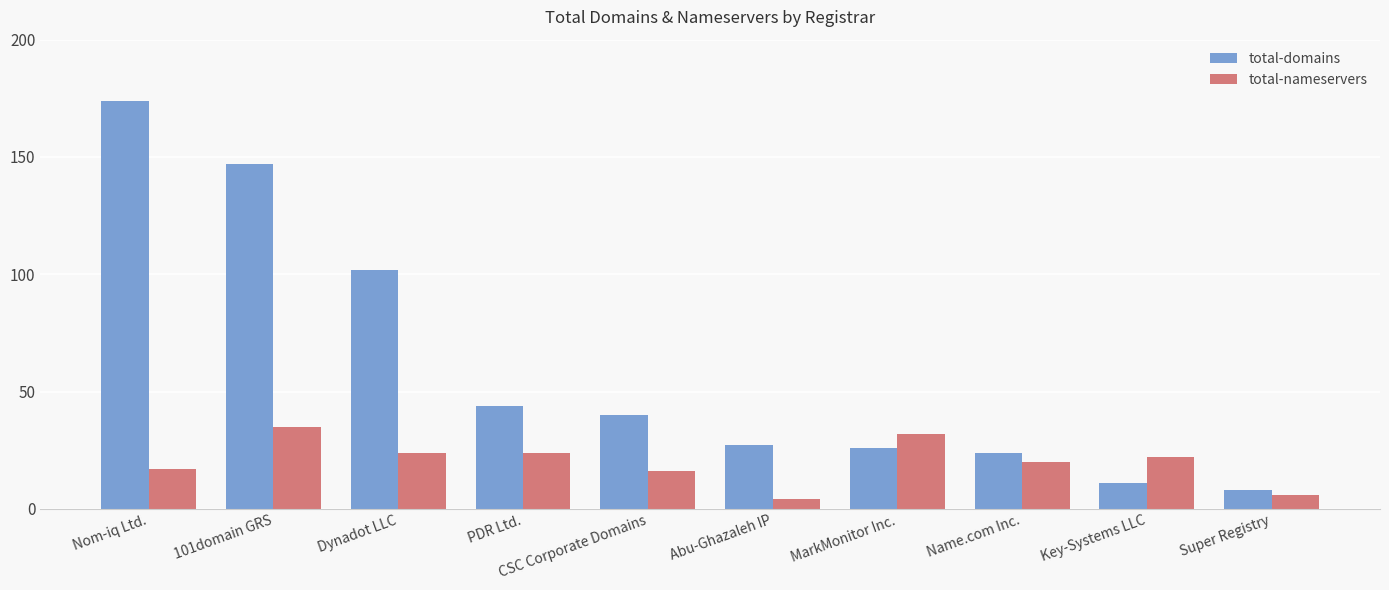

How many values in the total-nameservers series are below 22?

5